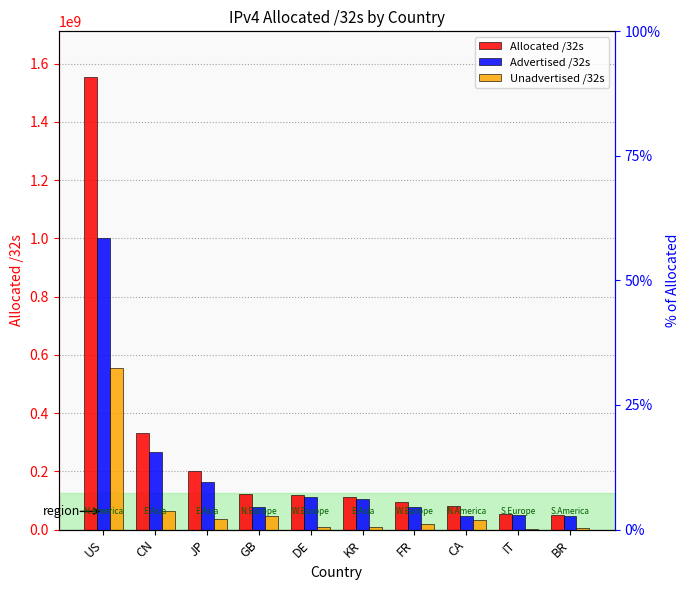

How many bars are there in total?

30